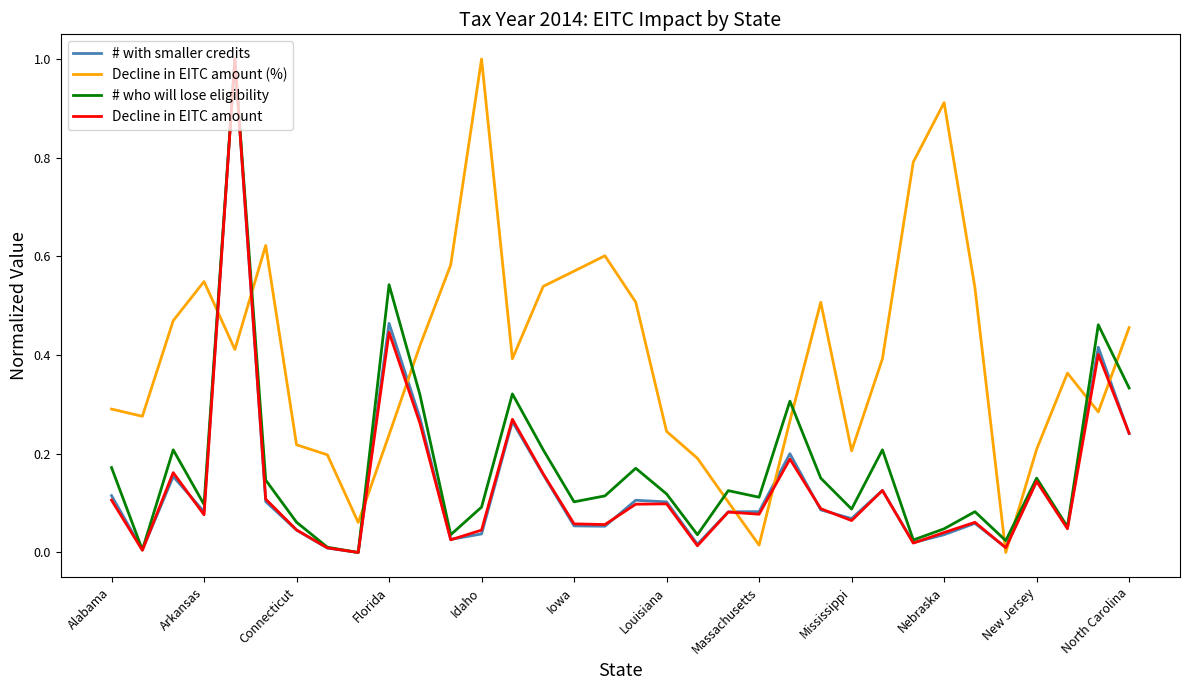

Which series ends up on top after the final intersection of # who will lose eligibility and Decline in EITC amount (%)?

Decline in EITC amount (%)